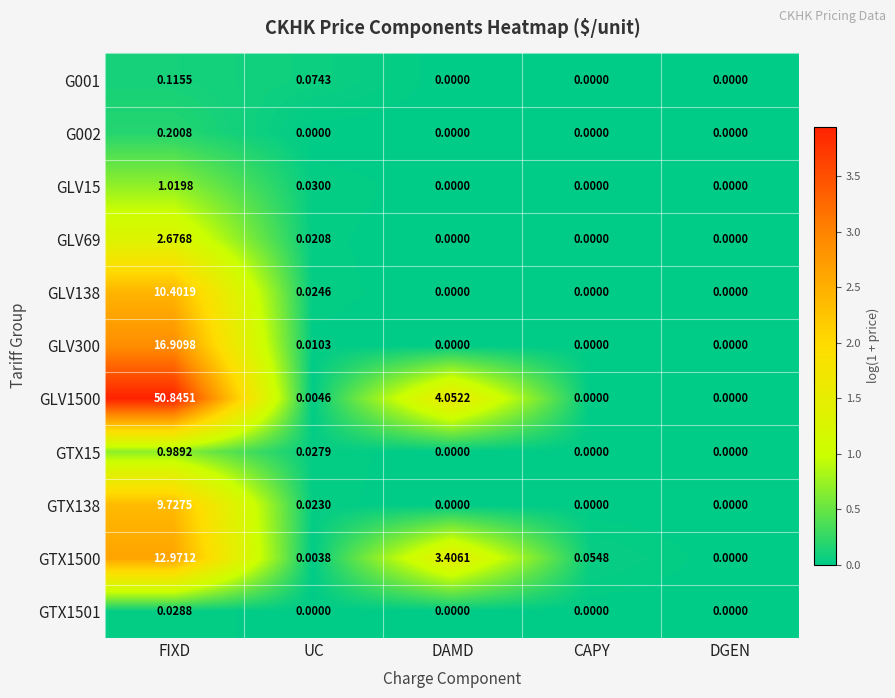

At which category is the sum across all series the highest?

FIXD